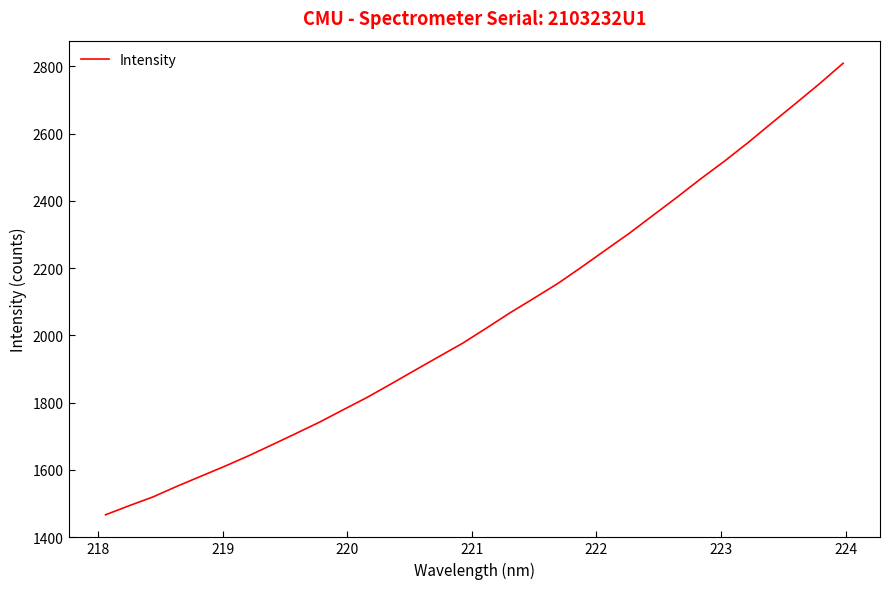

What is the minimum value shown in the chart?

1466.3